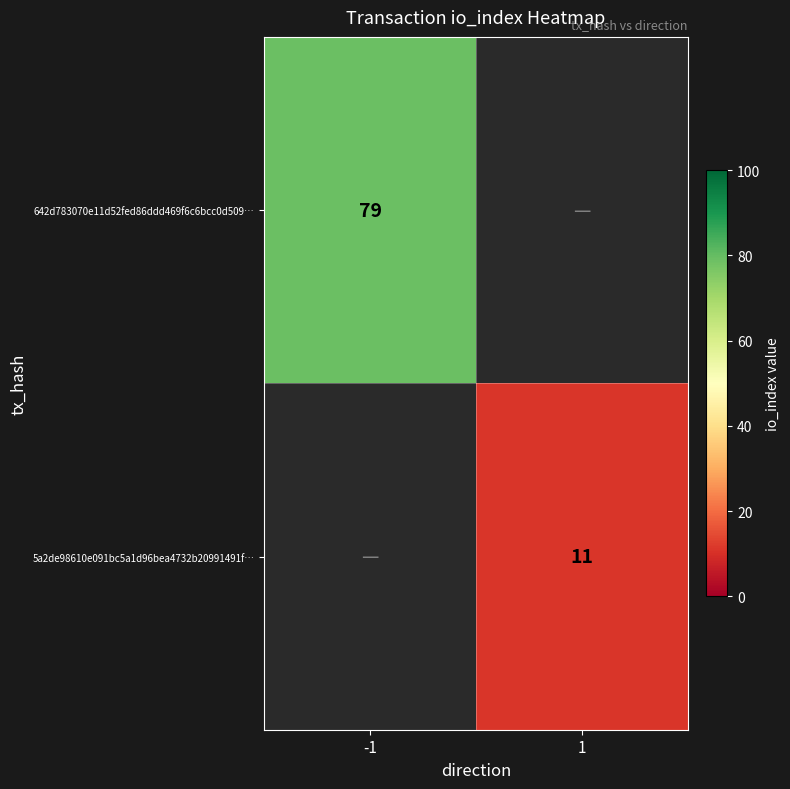

Is it true that 5a2de98610e091bc5a1d96bea4732b20991491f… equals 11 at 1?

True